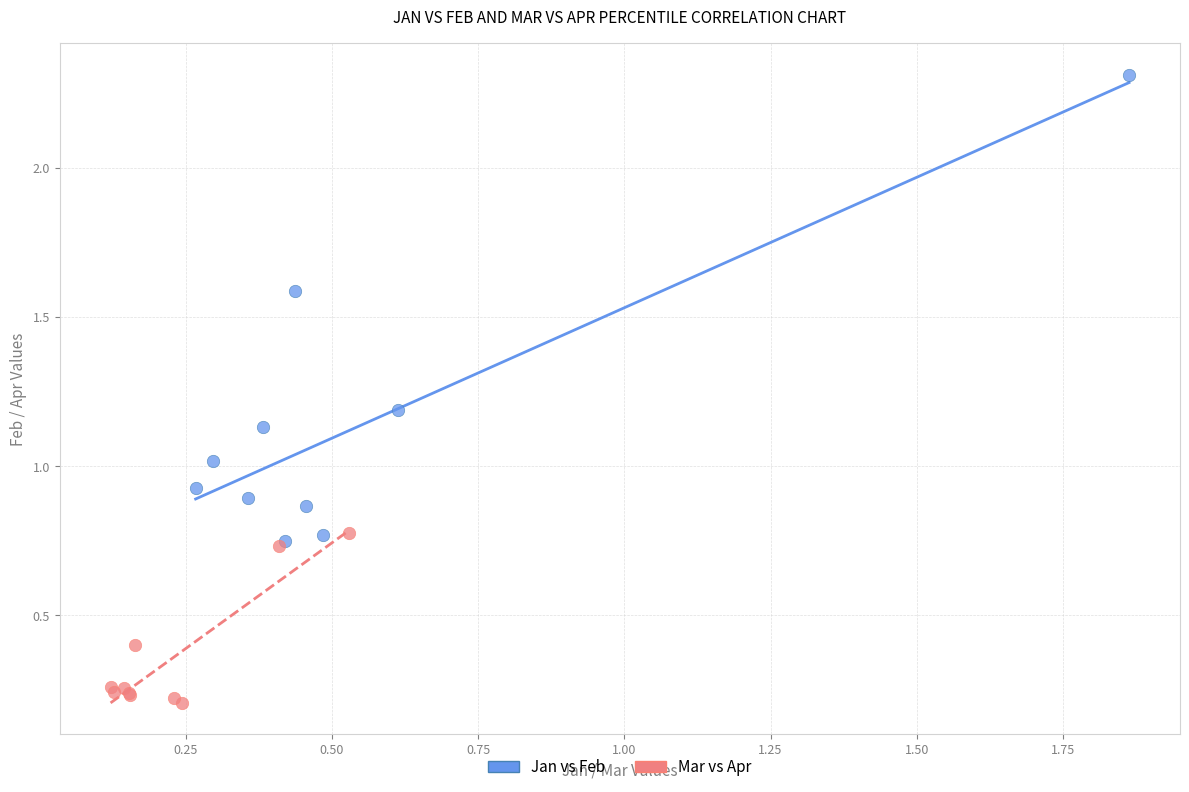

Which series contains the highest Y value?

Jan vs Feb